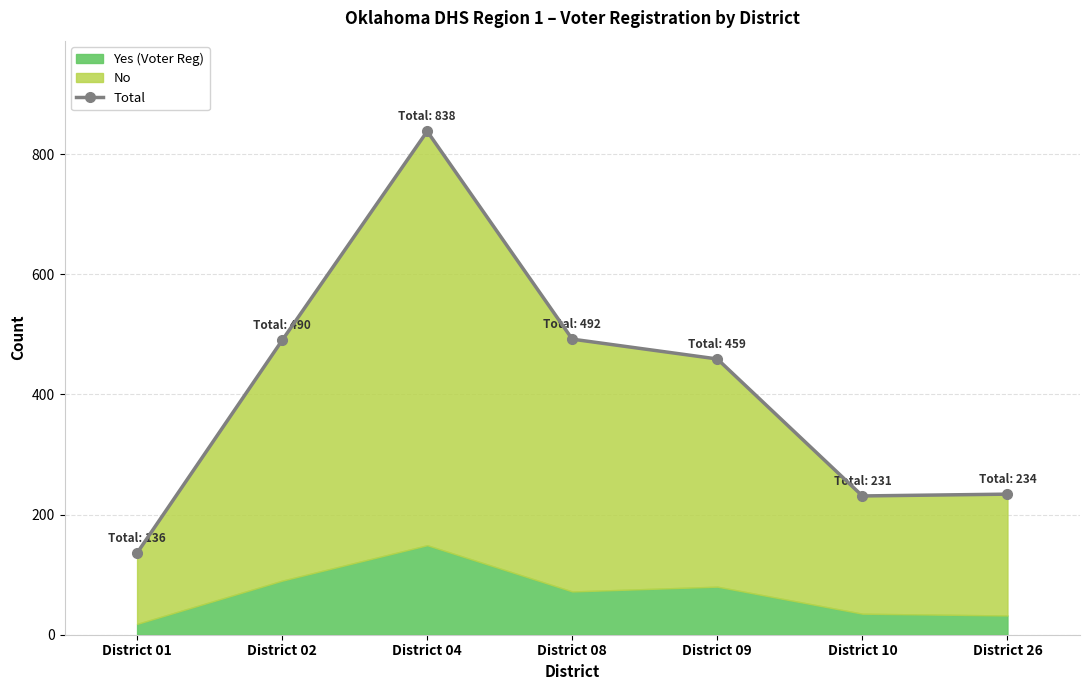

What is the smallest value displayed?

136